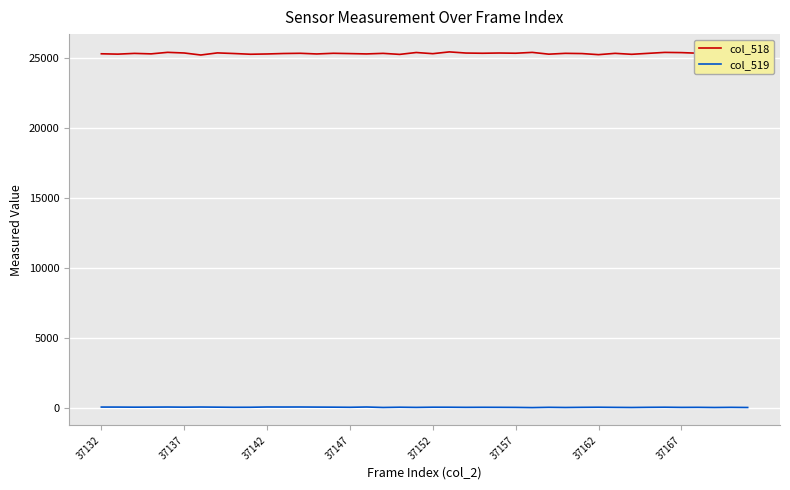

True or false: col_518 and col_519 intersect in this chart.

False